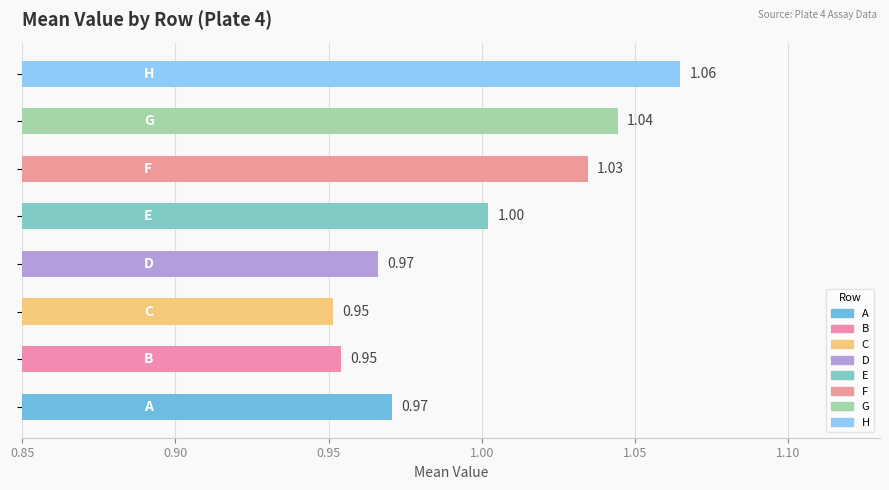

What is the average value?

1.0